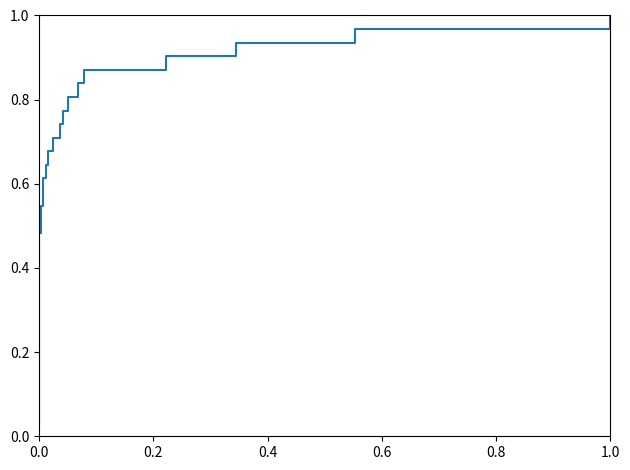

Does the chart have visible grid lines?

No